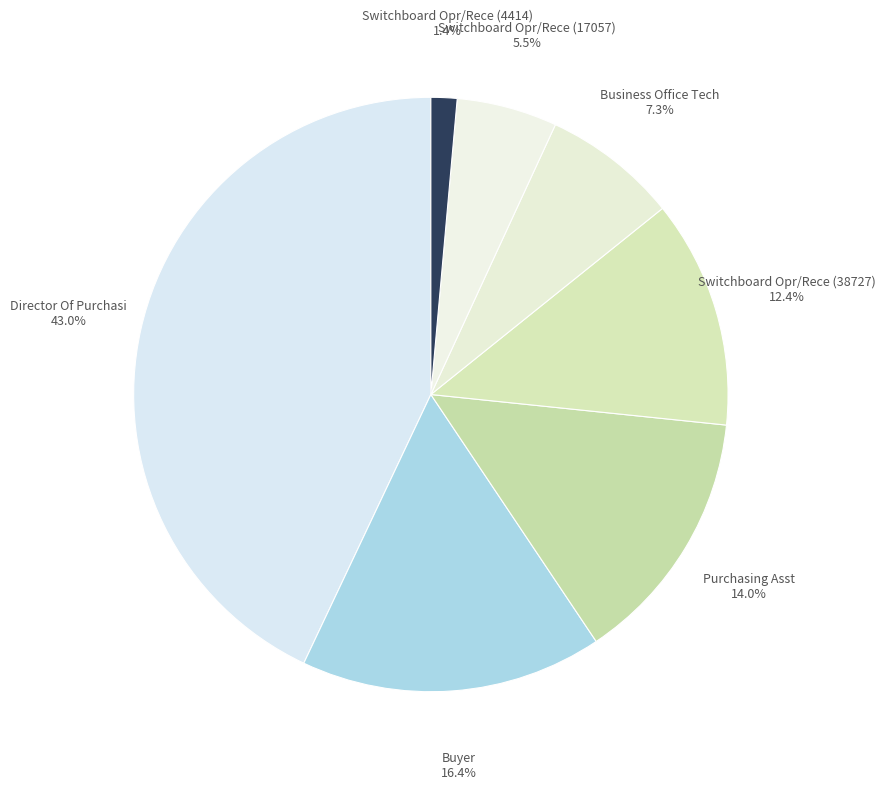

Rank the categories by value from highest to lowest.

Director Of Purchasi, Buyer, Purchasing Asst, Switchboard Opr/Rece (38727), Business Office Tech, Switchboard Opr/Rece (17057), Switchboard Opr/Rece (4414)